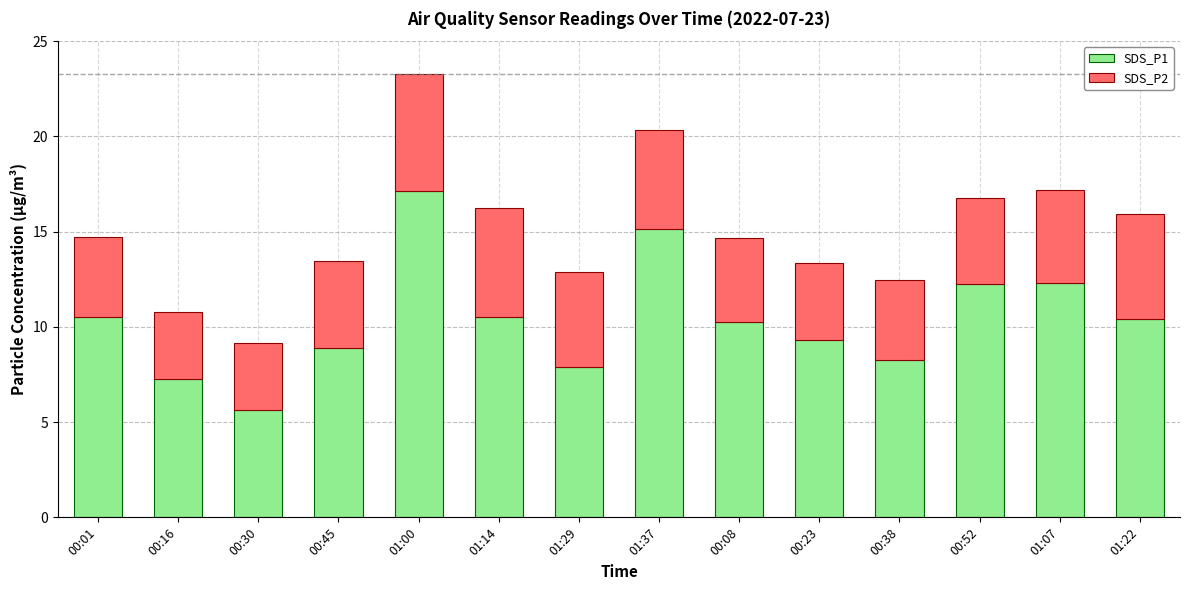

What is the minimum value for SDS_P1?

5.6